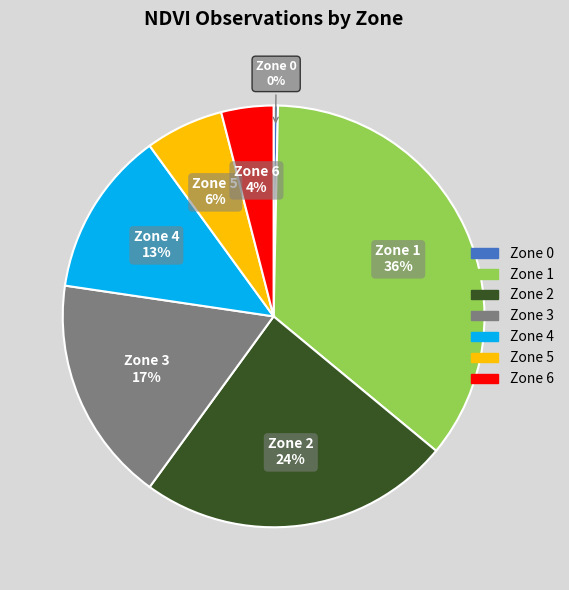

How many segments does this pie chart have?

7